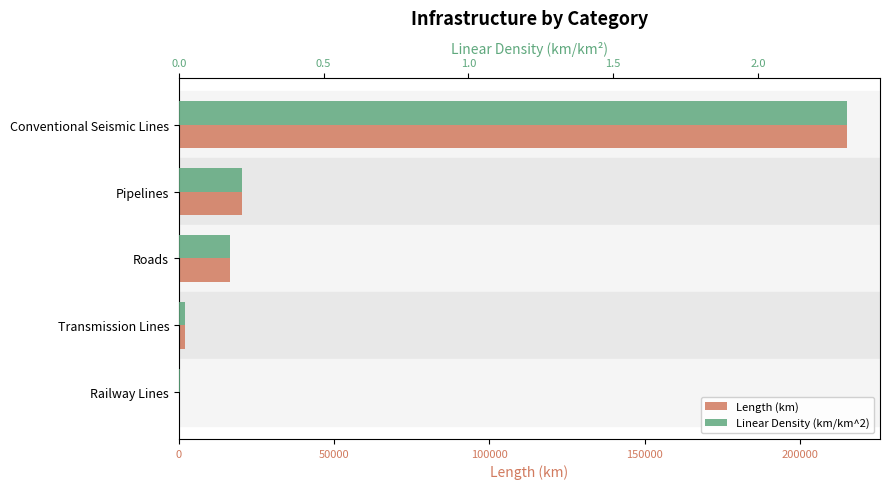

Which series changed the most between Pipelines and Railway Lines?

Length (km)